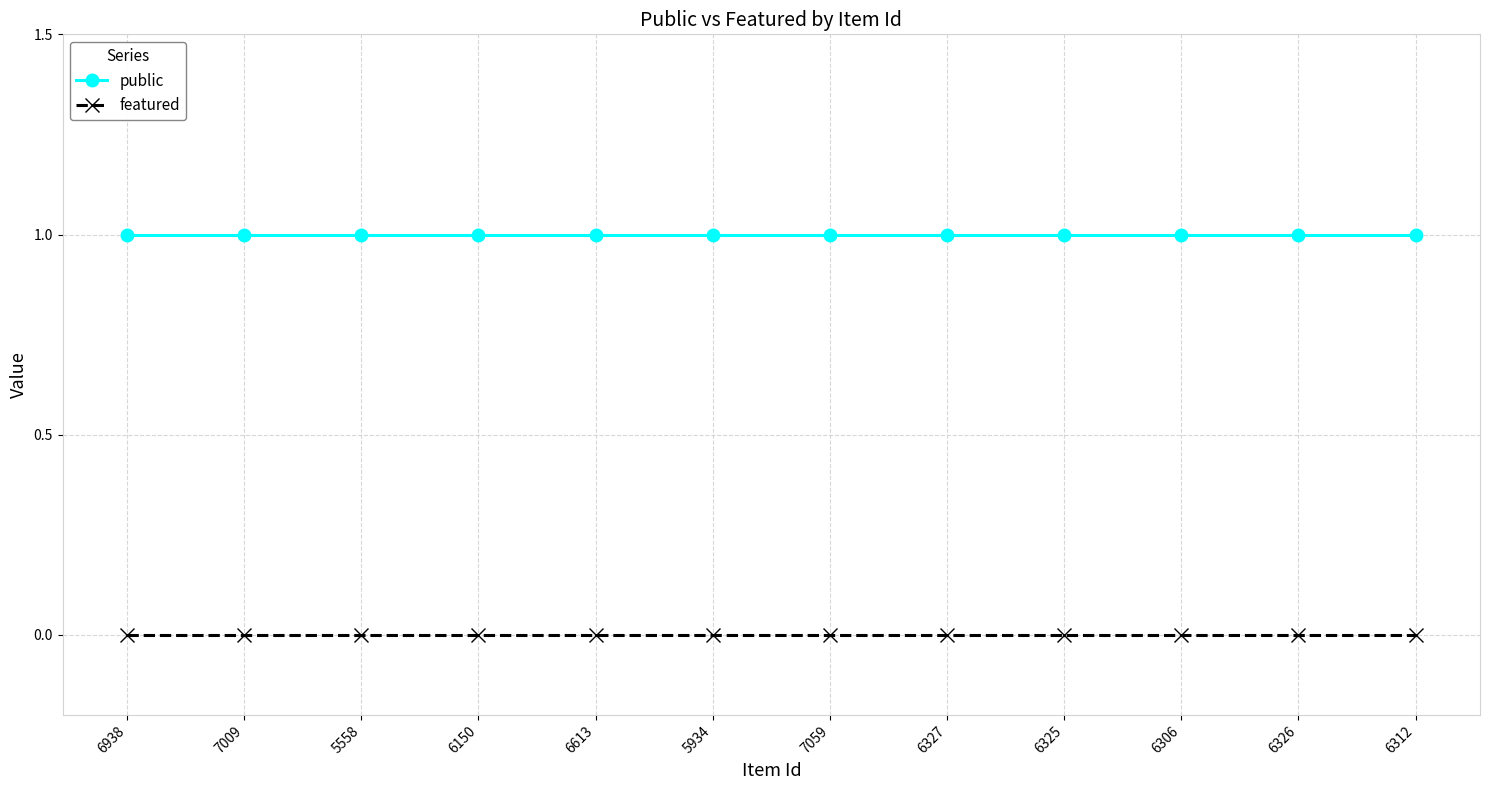

Reading left to right, what are all the values shown in this chart?

public: 1	1	1	1	1	1	1	1	1	1	1	1
featured: 0	0	0	0	0	0	0	0	0	0	0	0